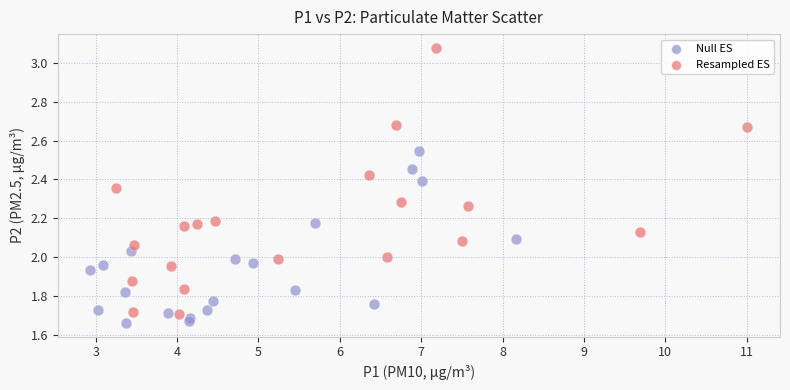

Which series has the largest Y range (max minus min)?

Resampled ES